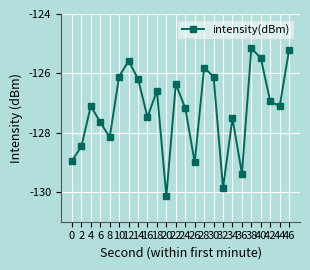

True or false: the data shows -55.3 at 38.

False